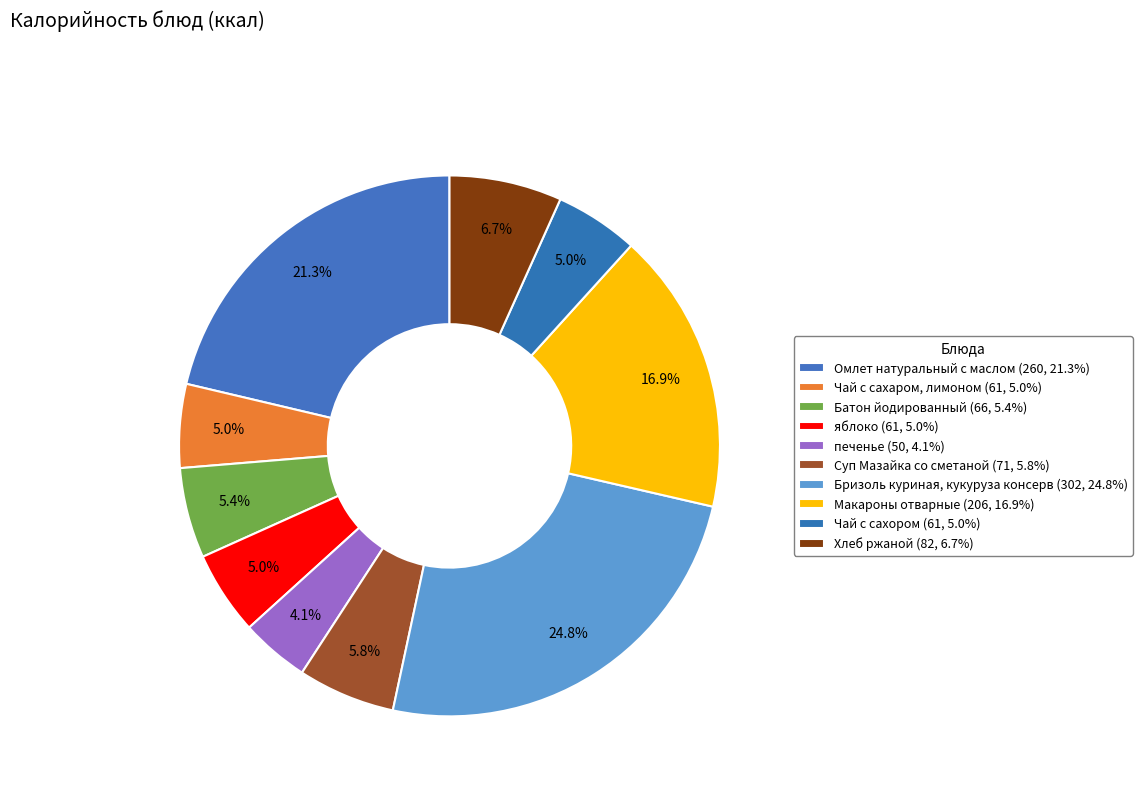

What is the change in value from Омлет натуральный с маслом to Хлеб ржаной?

-178